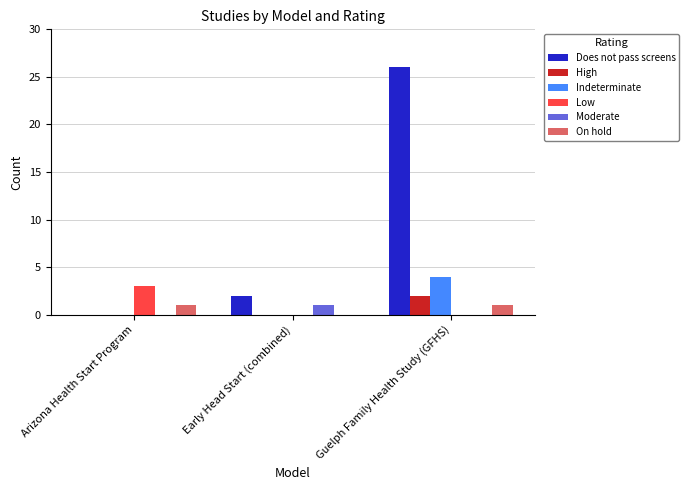

Is the value of Moderate at Guelph Family Health Study (GFHS) greater than the value of Low at Arizona Health Start Program?

No